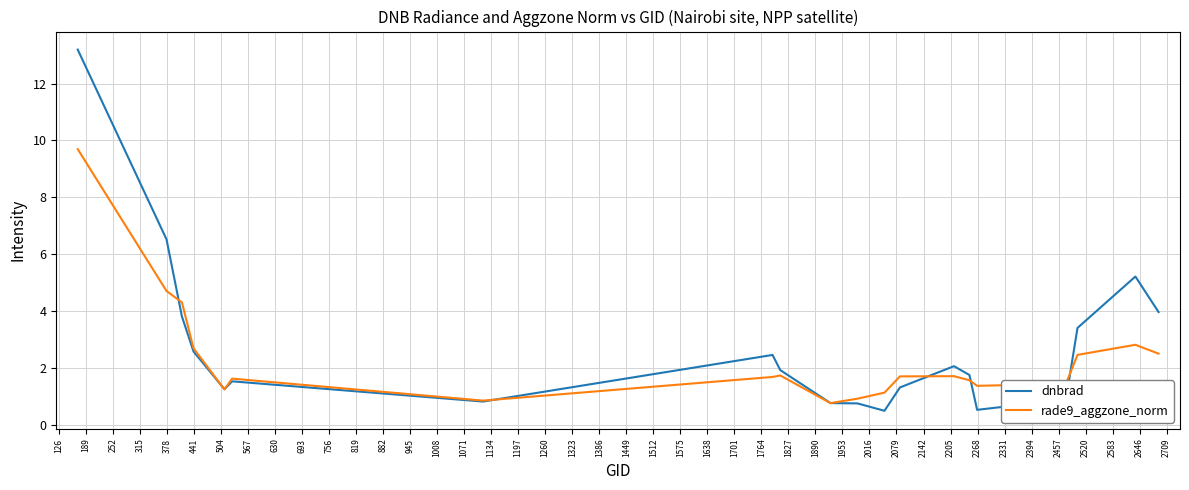

What are all the series names shown in the legend?

dnbrad, rade9_aggzone_norm